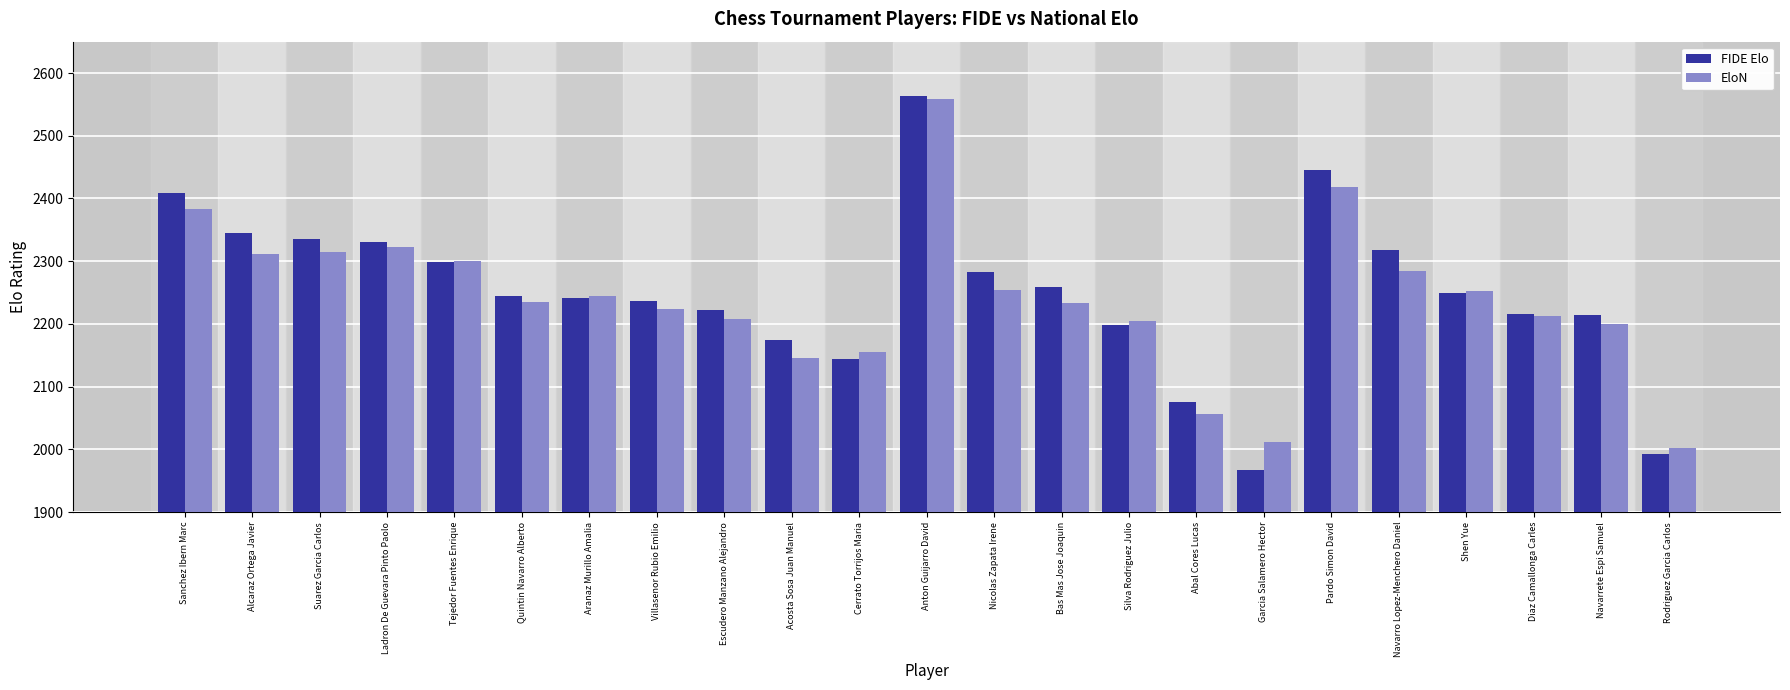

At how many categories does at least one series exceed 2065?

21